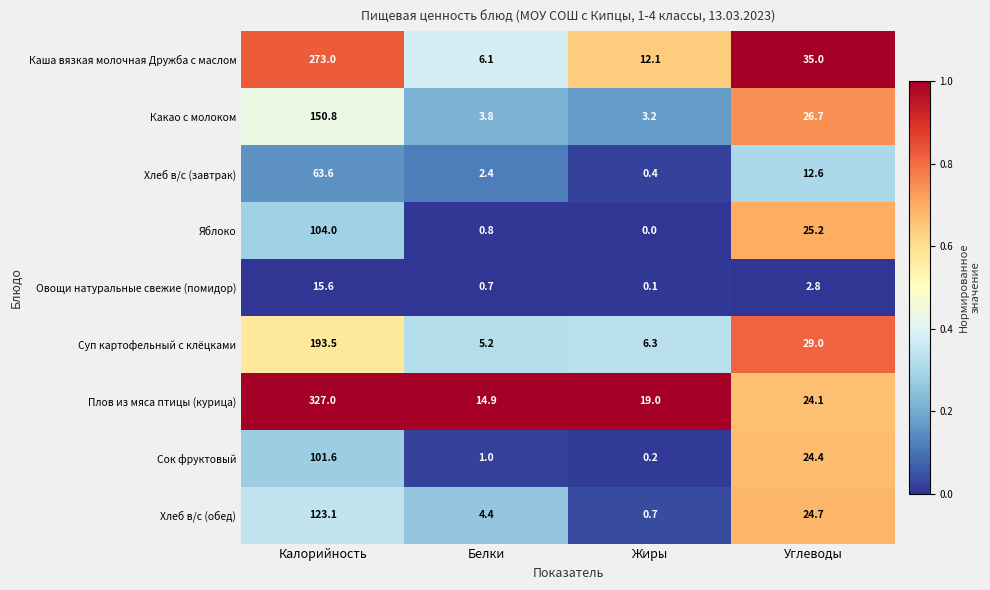

At which label does Суп картофельный с клёцками reach its minimum?

Белки